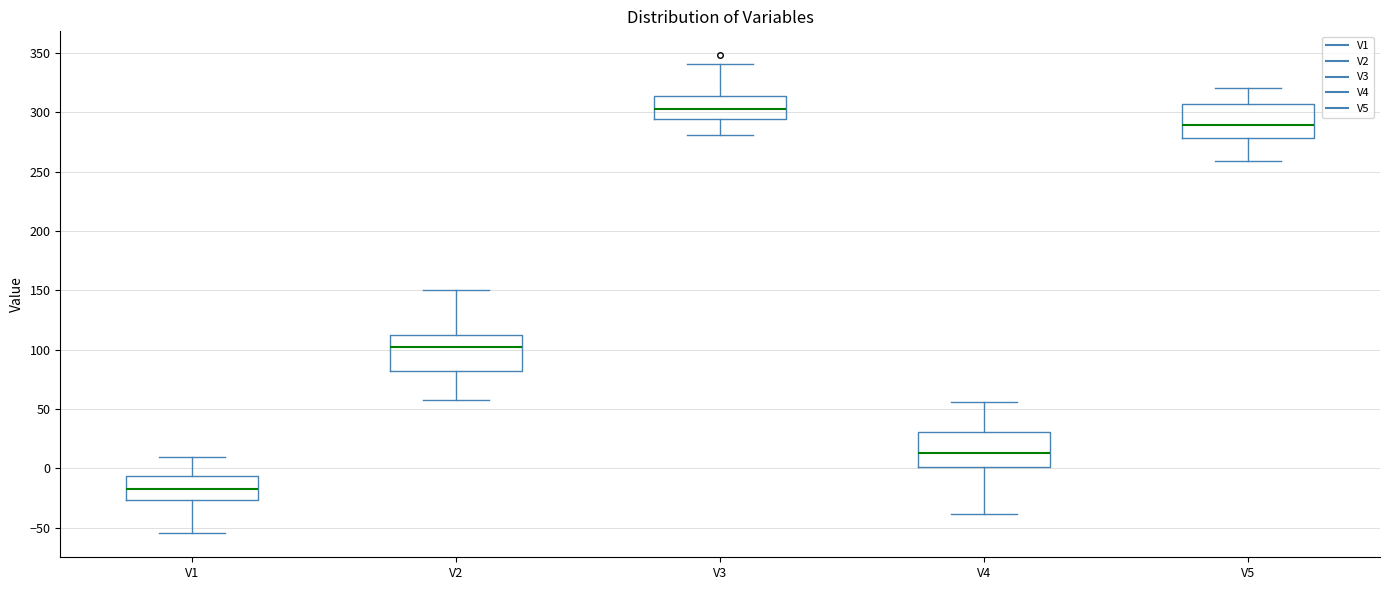

Reading left to right, transcribe this box plot: for each box, give where its median line is, the range the box spans, and where its two whiskers end, as read against the y-axis. The values are not printed on the chart, so give them approximately, as read against the axis.

V1: median -15, box -25 to -5, whiskers -55 to 10
V2: median 100, box 80 to 110, whiskers 55 to 150
V3: median 305, box 295 to 315, whiskers 280 to 340
V4: median 15, box 0 to 30, whiskers -40 to 55
V5: median 290, box 280 to 305, whiskers 260 to 320